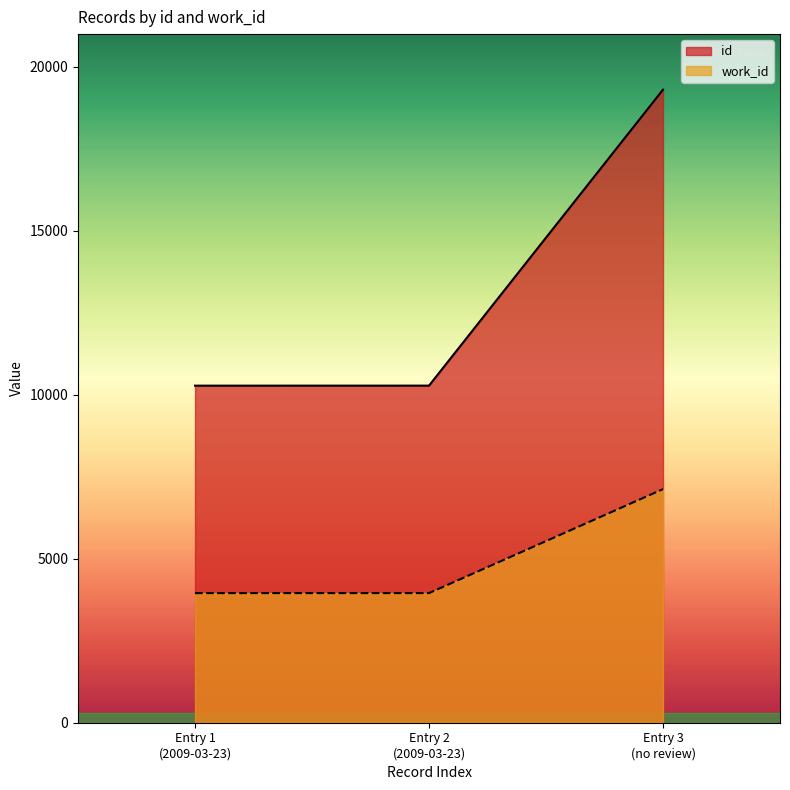

Which series has the largest range (max minus min)?

id